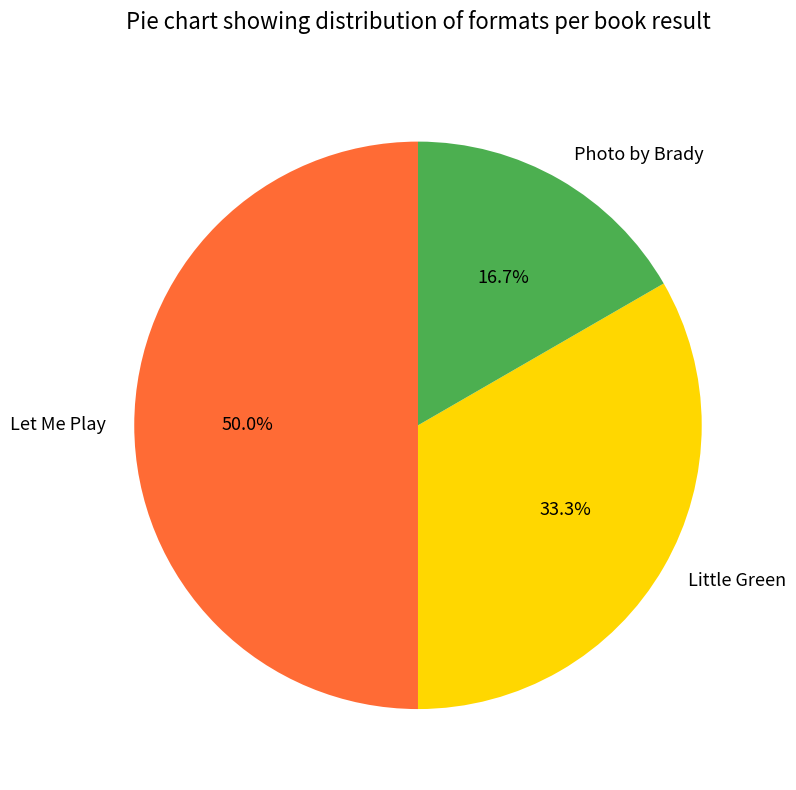

How much of the chart is everything except Let Me Play?

50.0%